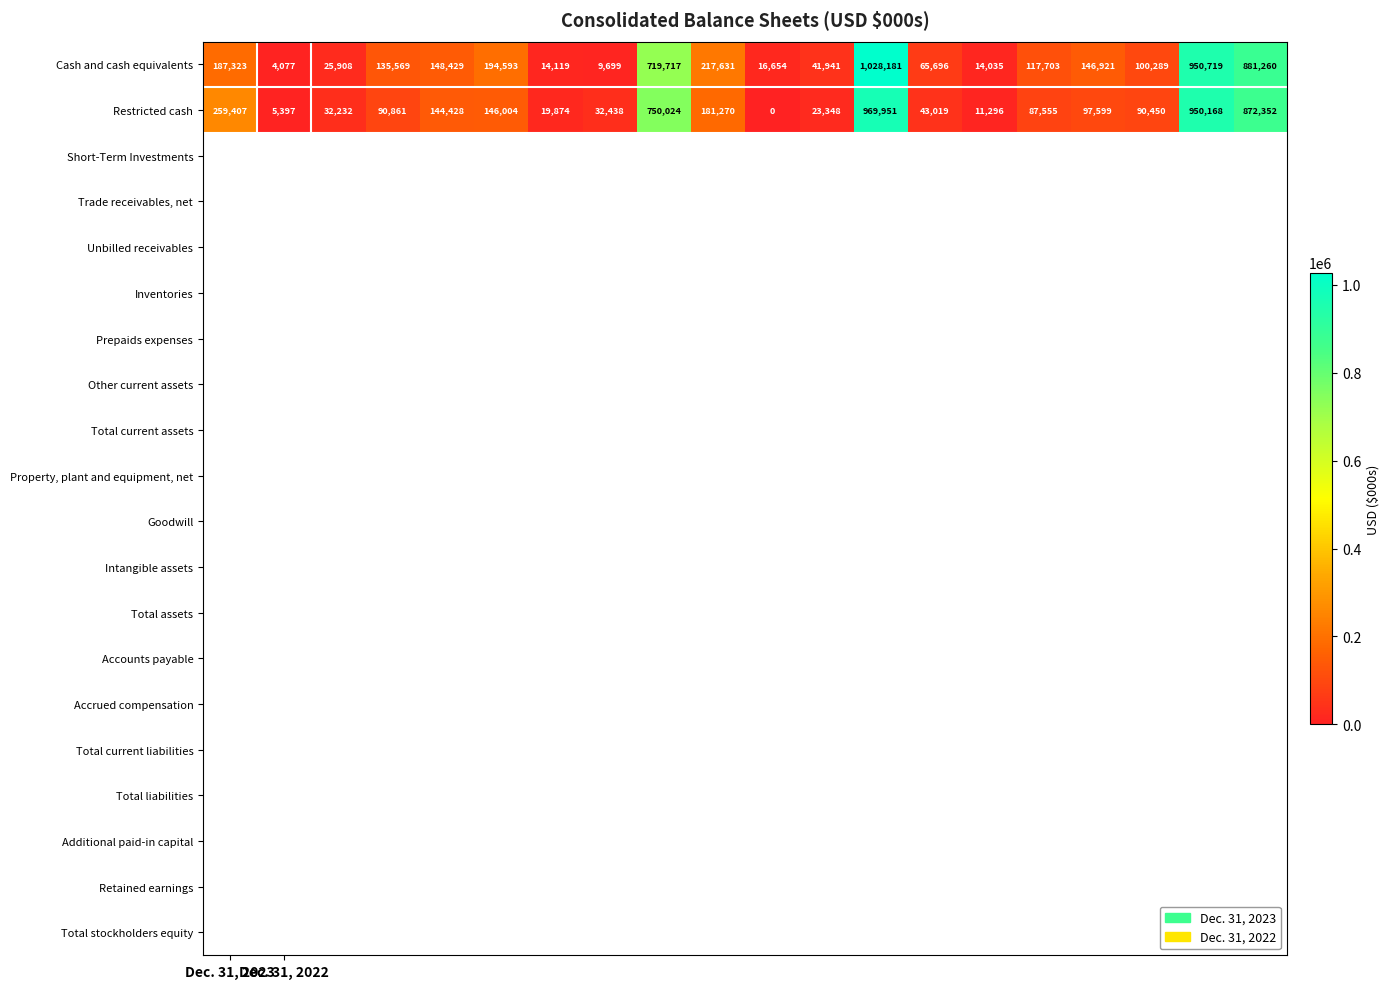

Which series has the widest spread of values?

Cash and cash equivalents